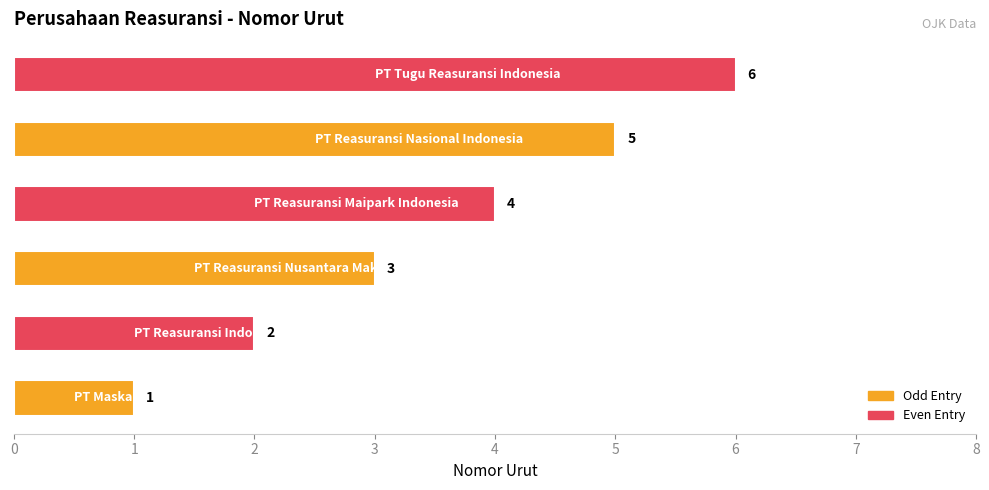

What is the sum of all values?

21